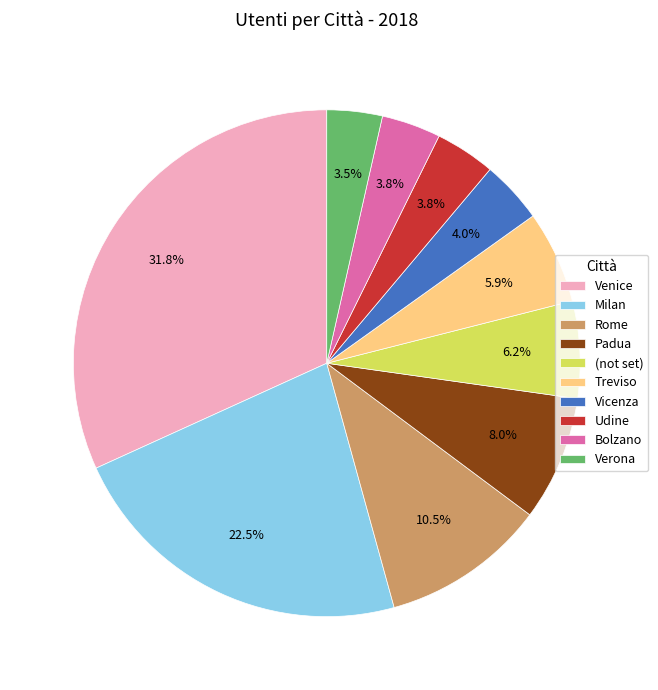

Between Bolzano and Treviso, which is larger?

Treviso